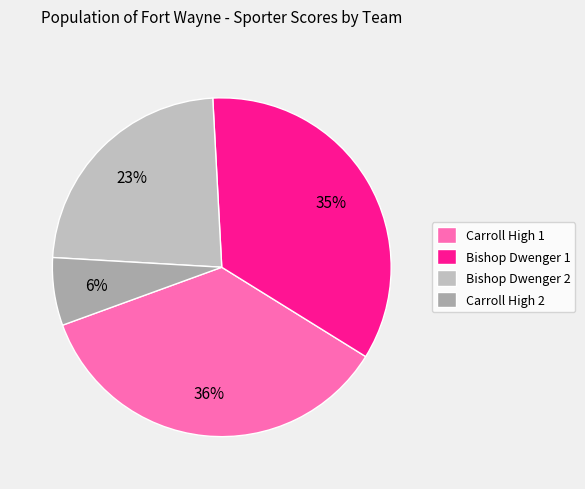

How many slices are in this pie chart?

4